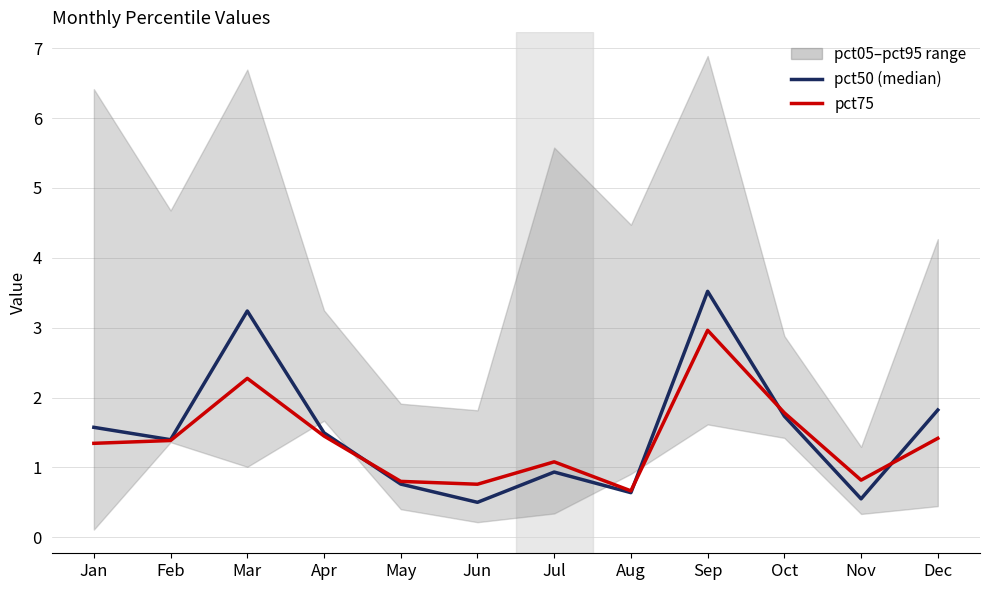

True or false: pct50 (median) and pct75 intersect in this chart.

True